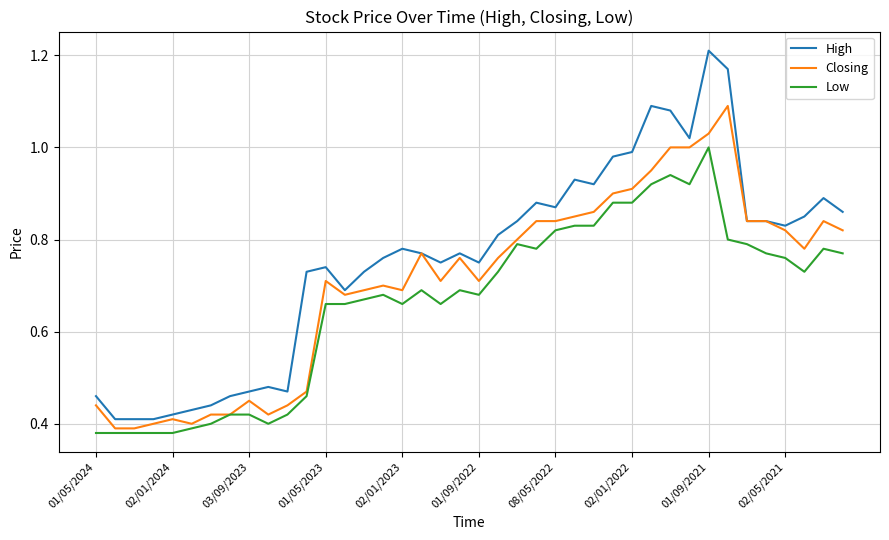

Which series has the largest total across all categories?

High